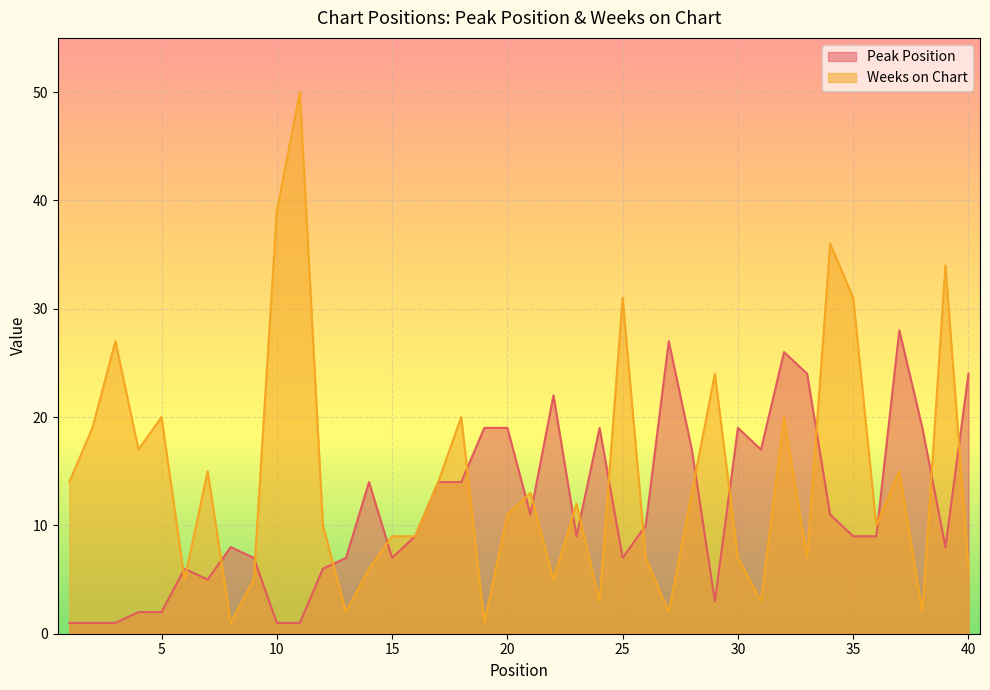

What is the total value across all series at 1?

15